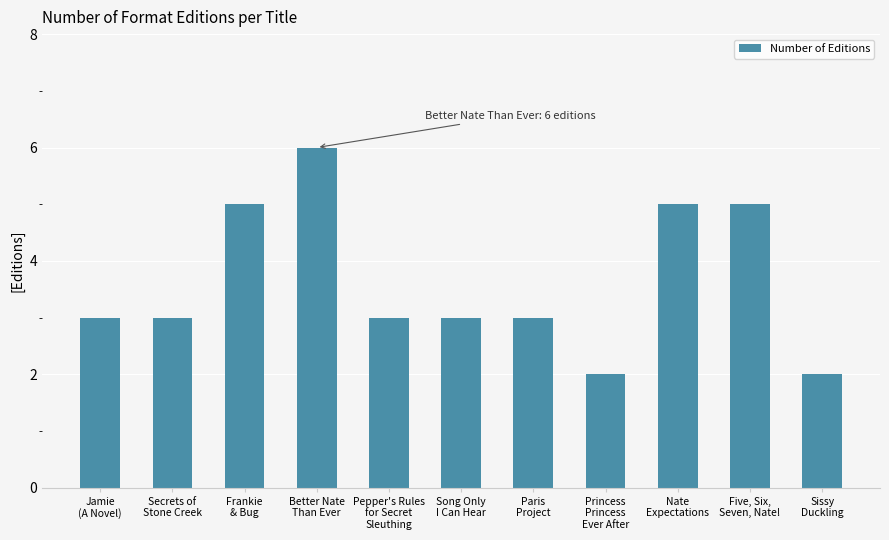

What is the value of the 8th bar from the left?

2